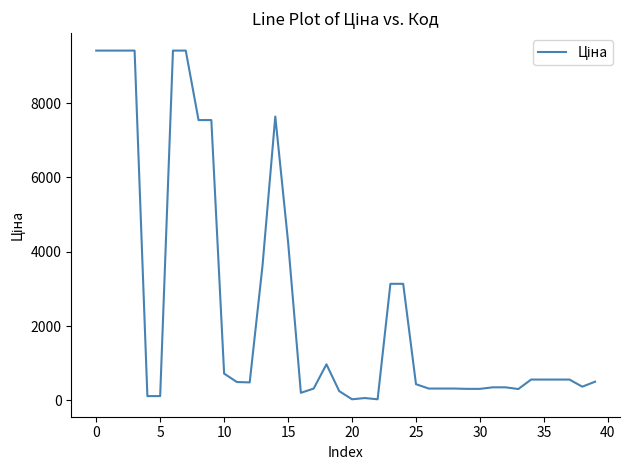

How many distinct data groups are displayed?

1